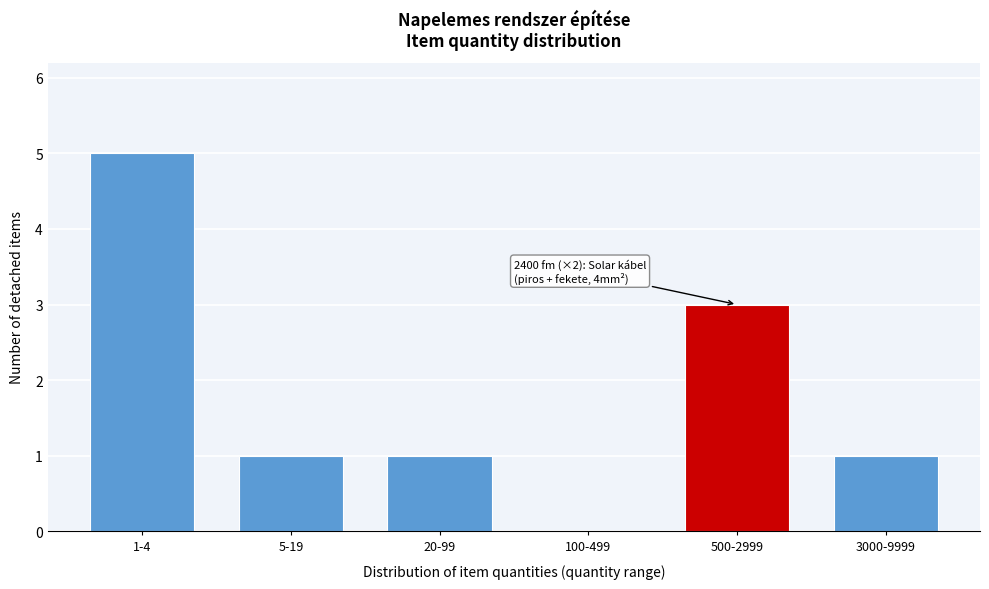

Reading right to left, extract all data points from this chart.

3000-9999=1	500-2999=3	100-499=0	20-99=1	5-19=1	1-4=5